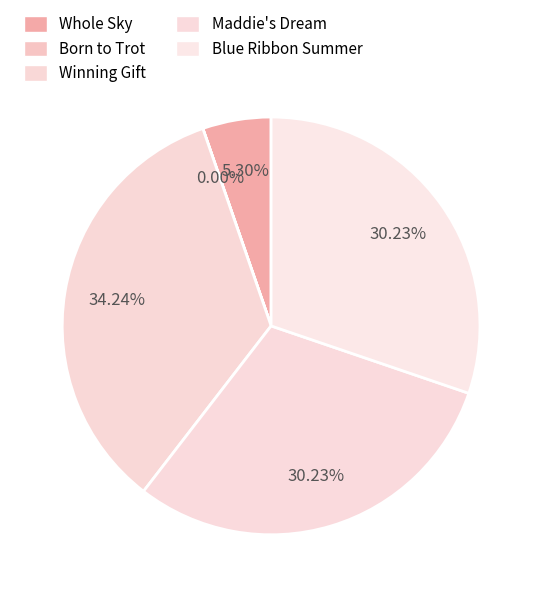

To the nearest percent, what is the difference between the Winning Gift and Whole Sky slice percentages?

29%